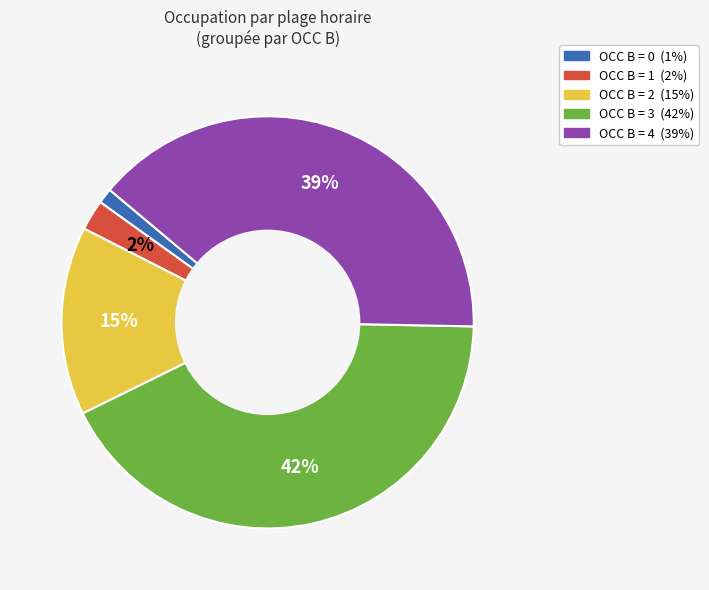

To the nearest percent, what percentage of the pie is OCC B = 3?

42%